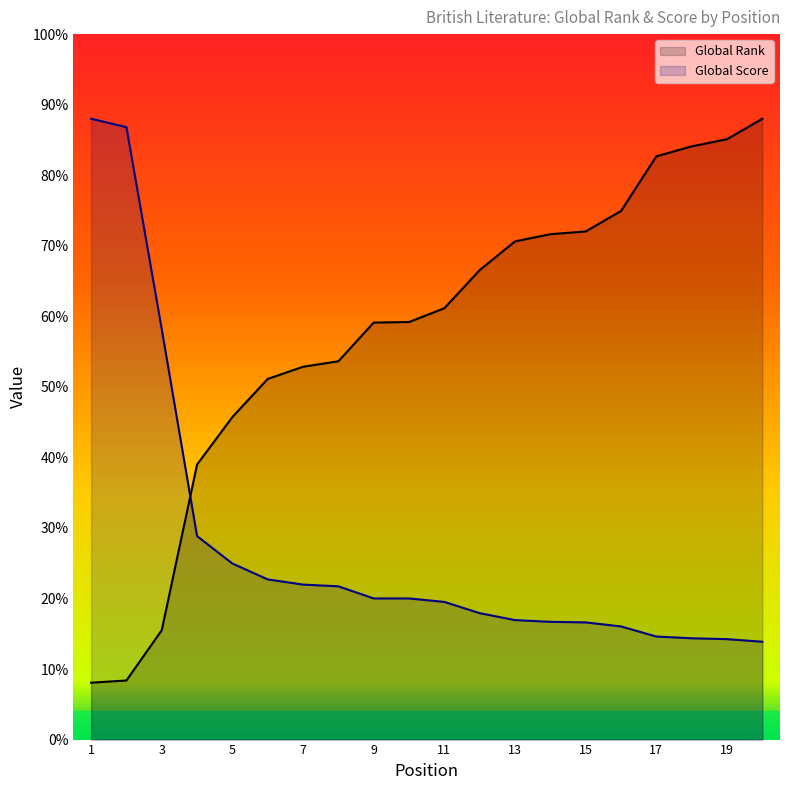

What is the difference between the maximum and minimum values in the Global Score series?

1853.3